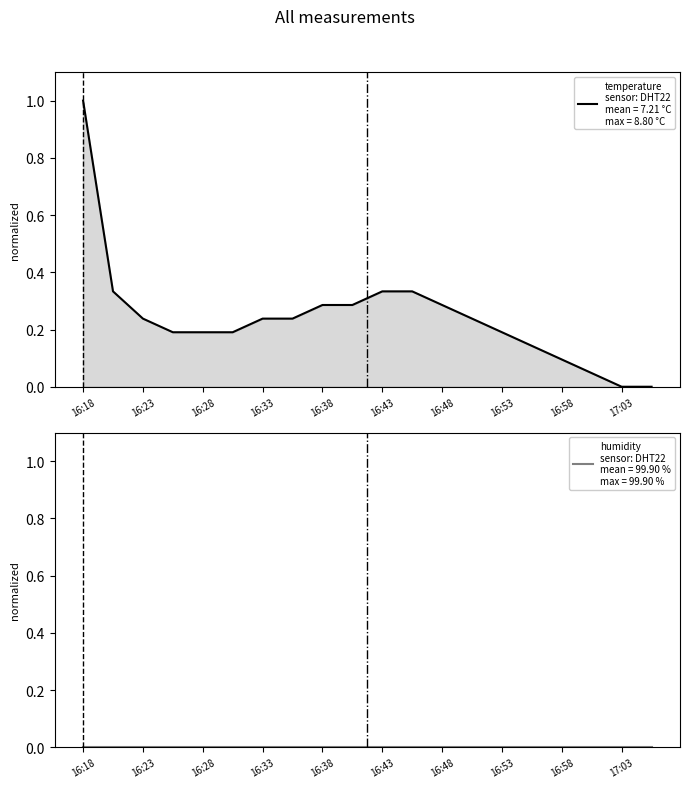

What is the label of the 13th point from the right?

16:53